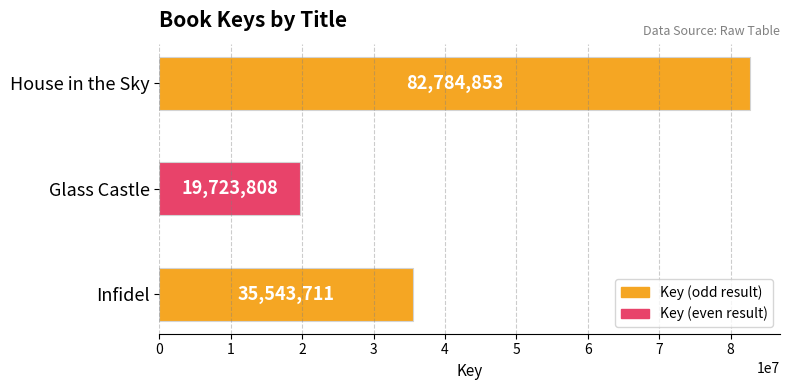

What is the ratio of the value at House in the Sky to the value at Infidel?

2.3